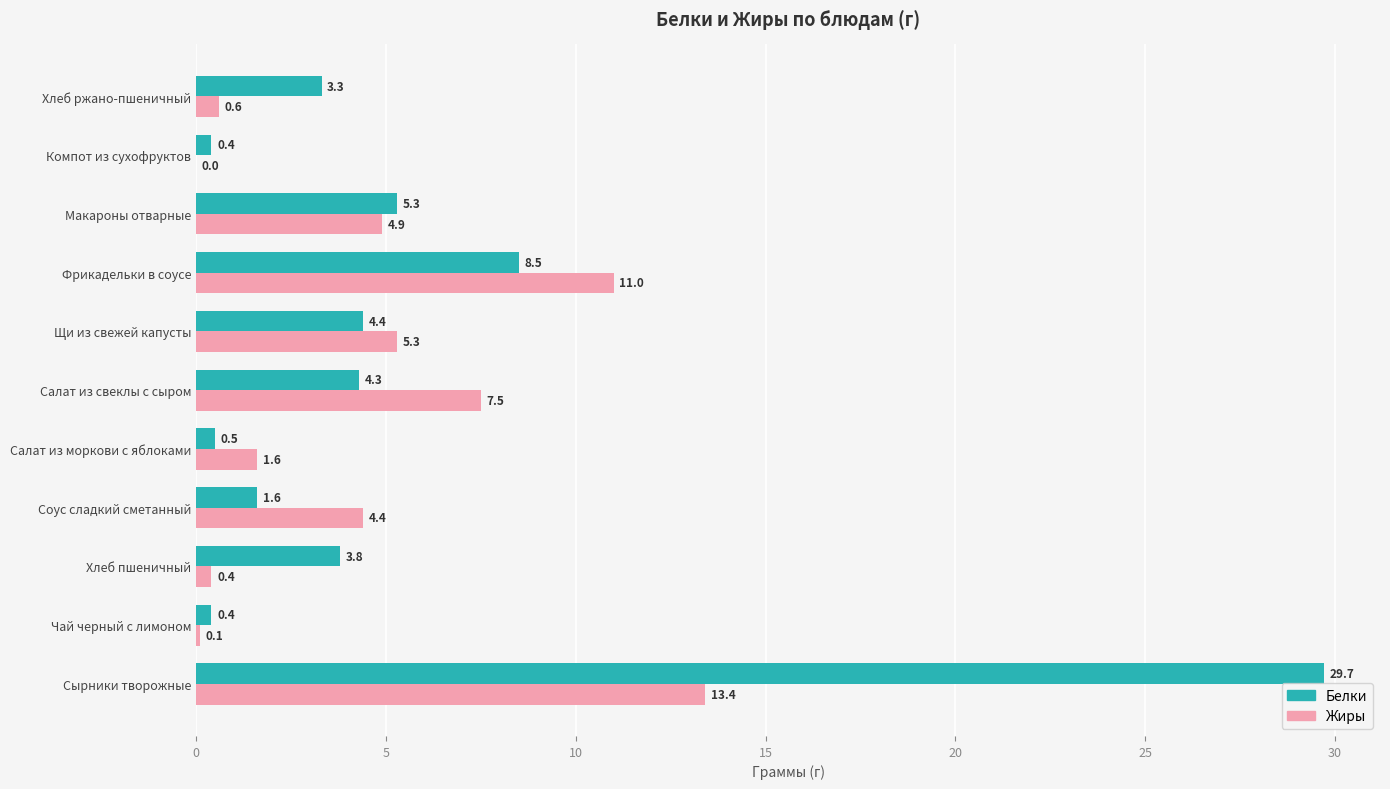

Which series has the largest total across all categories?

Белки